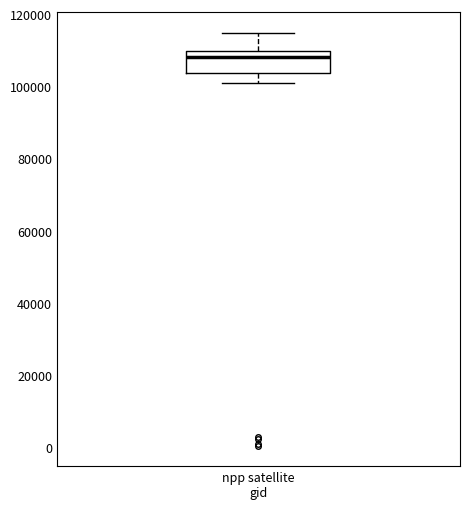

Transcribe this box plot: give where the median line is, the range the box spans, and where the two whiskers end, as read against the y-axis. The values are not printed on the chart, so give them approximately, as read against the axis.

median 108000, box 104000 to 110000, whiskers 100000 to 114000